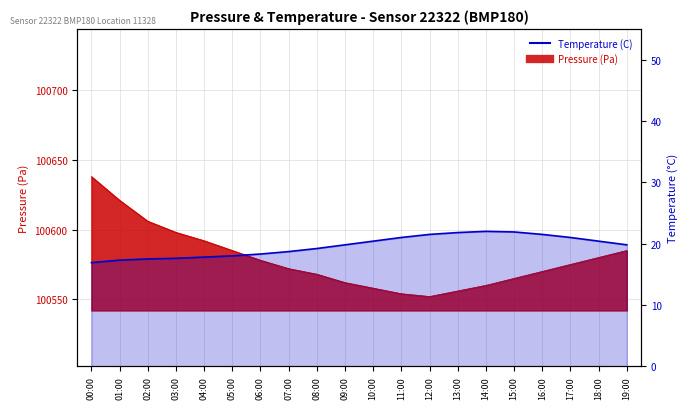

At which category does the chart reach its peak across all series?

14:00